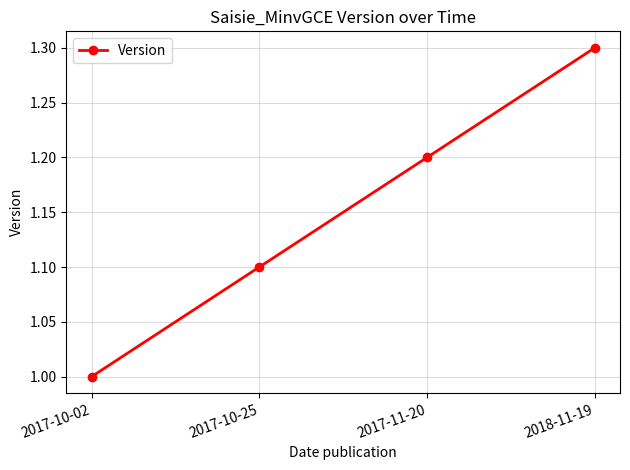

List the labels in order of value, largest first.

2018-11-19, 2017-11-20, 2017-10-25, 2017-10-02